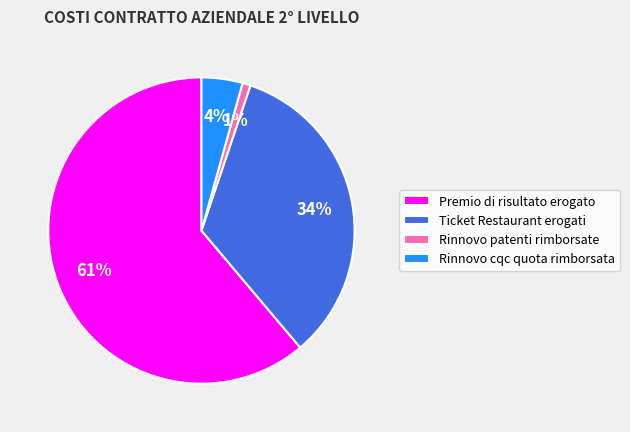

Is there a majority slice in this chart?

Yes